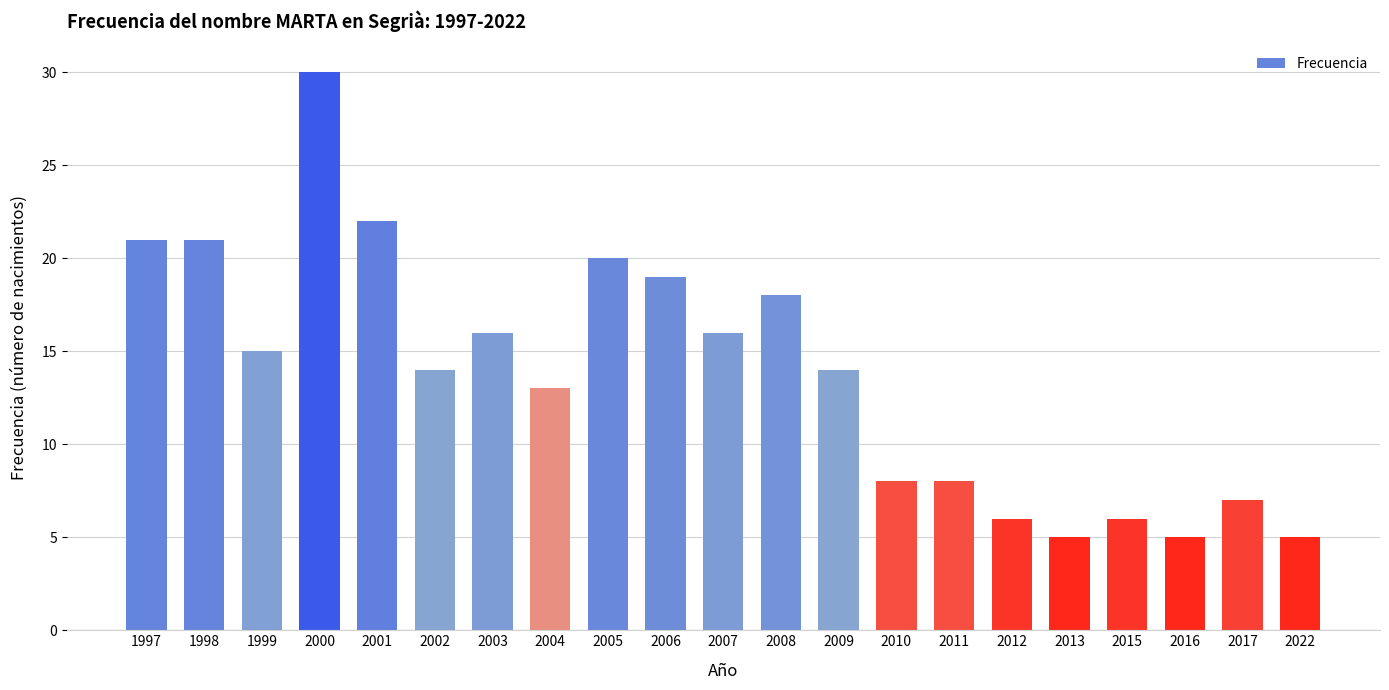

How many series are shown in this chart?

1